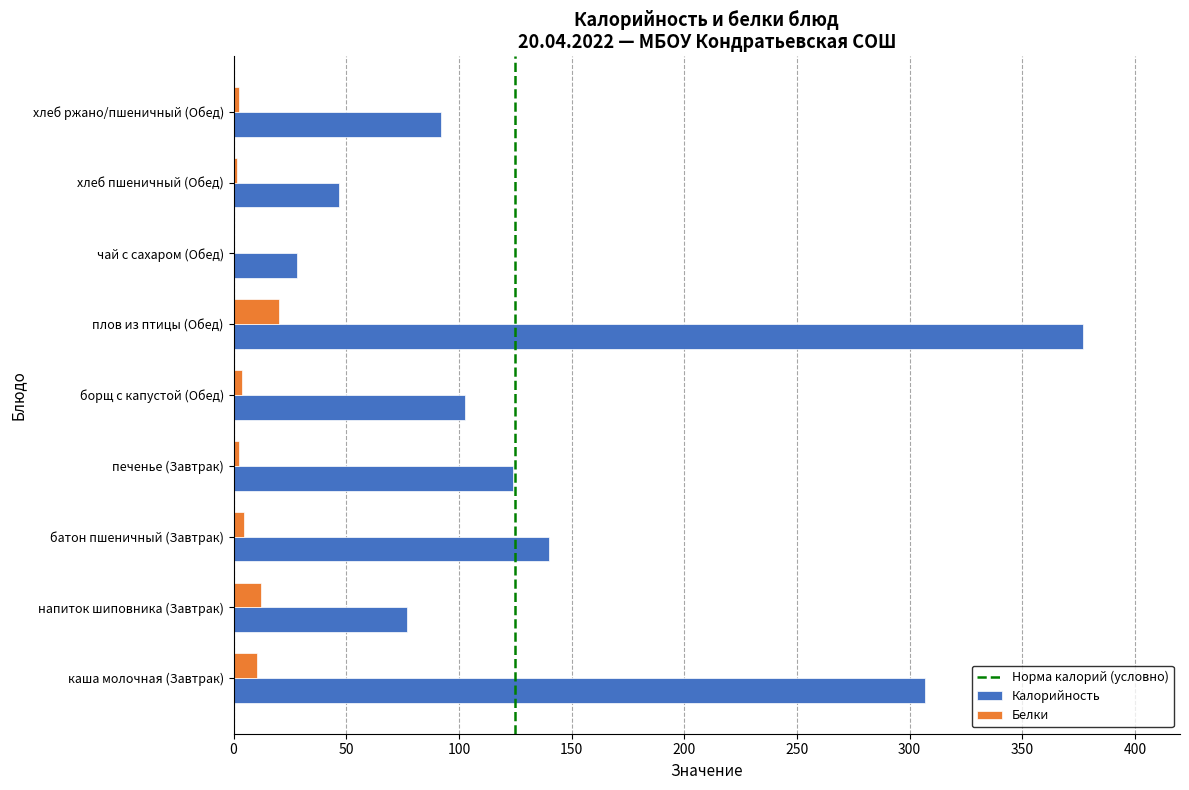

The Калорийность series shows 82.3 at батон пшеничный (Завтрак). True or false?

False